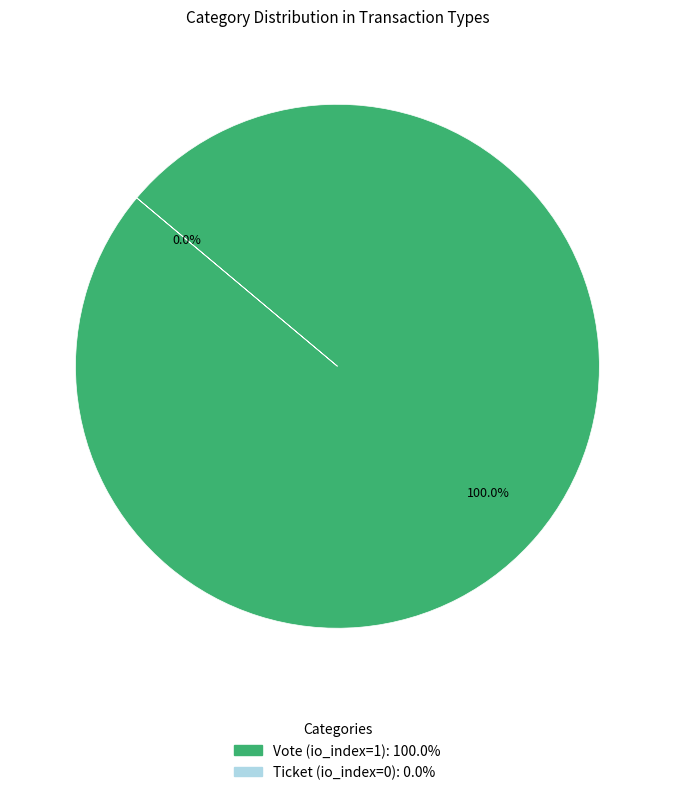

Rank the categories by value from highest to lowest.

Vote (io_index=1), Ticket (io_index=0)